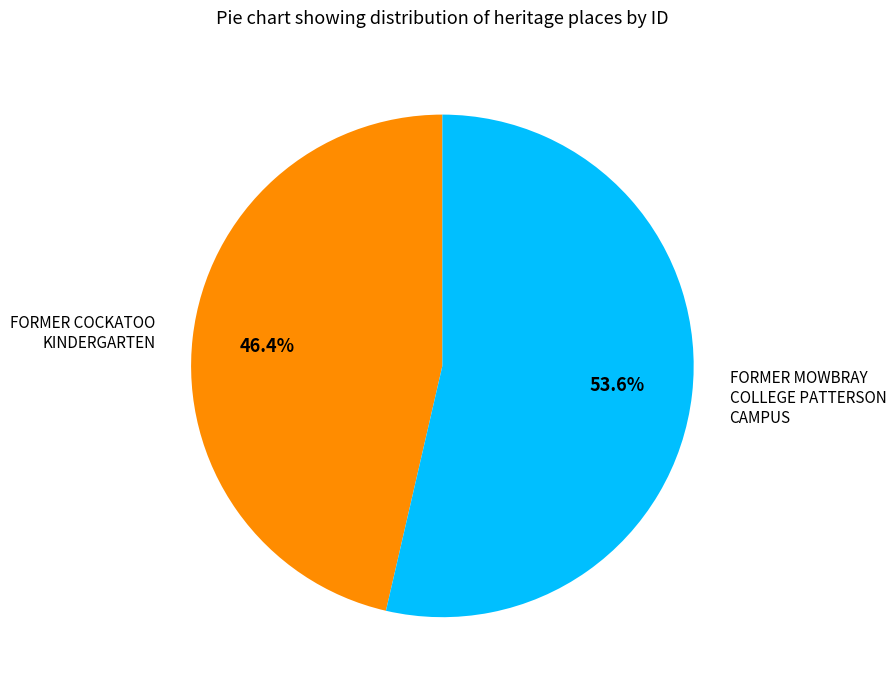

Is there any slice that represents more than half of the pie?

Yes